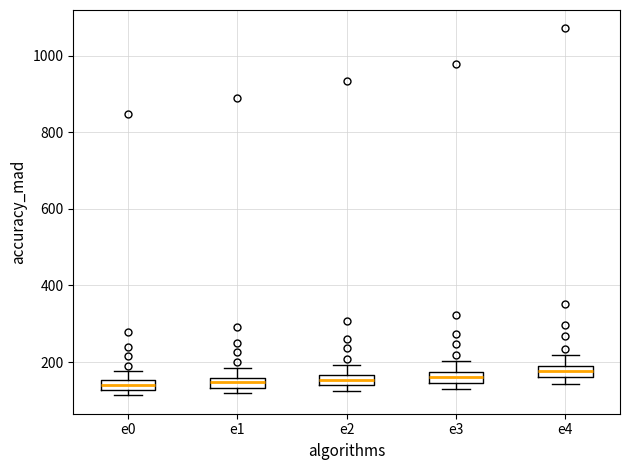

Where does the upper whisker of the box for e4 end on the y-axis? The values are not printed on the chart, so give them approximately, as read against the axis.

220